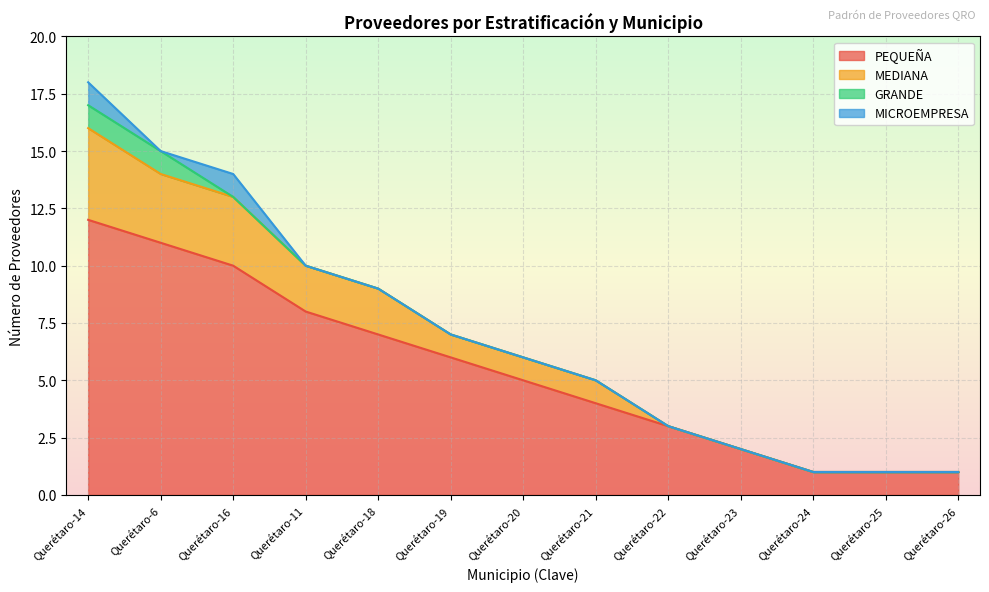

Rank the categories by PEQUEÑA value from lowest to highest.

Querétaro-24, Querétaro-25, Querétaro-26, Querétaro-23, Querétaro-22, Querétaro-21, Querétaro-20, Querétaro-19, Querétaro-18, Querétaro-11, Querétaro-16, Querétaro-6, Querétaro-14